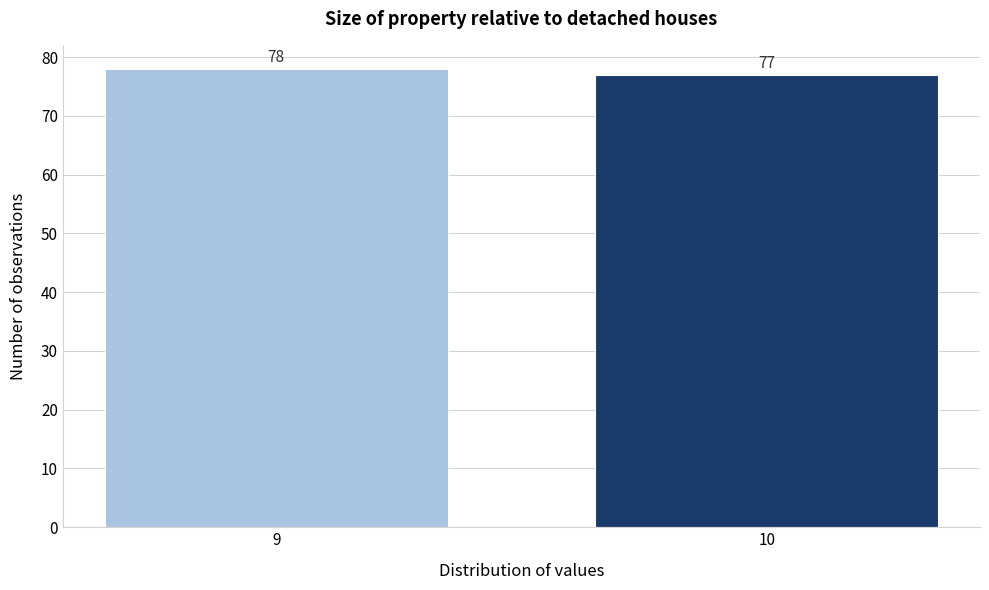

Reading left to right, what are all the values shown in this chart?

9=78	10=77